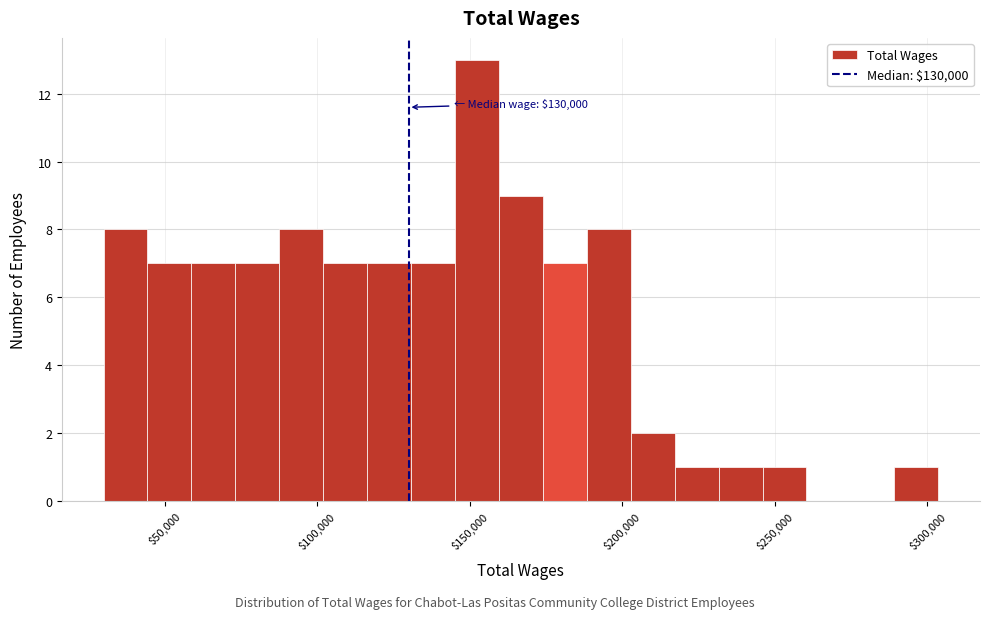

Read against the x-axis, roughly where is the centre of the tallest bar?

150000